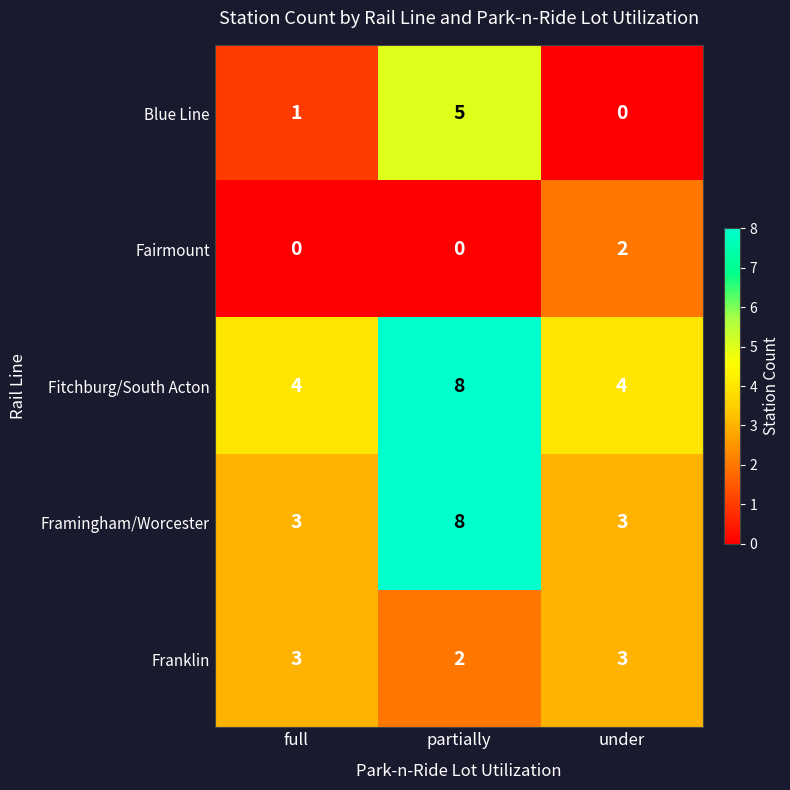

At how many categories does at least one series exceed 3?

3